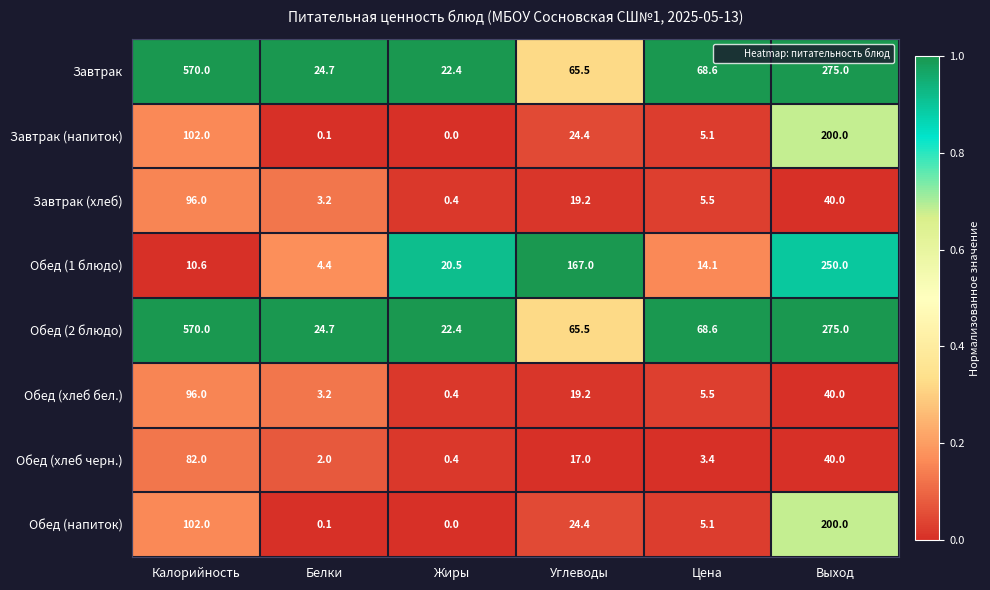

Between Углеводы and Цена, which series saw the biggest shift?

Обед (1 блюдо)